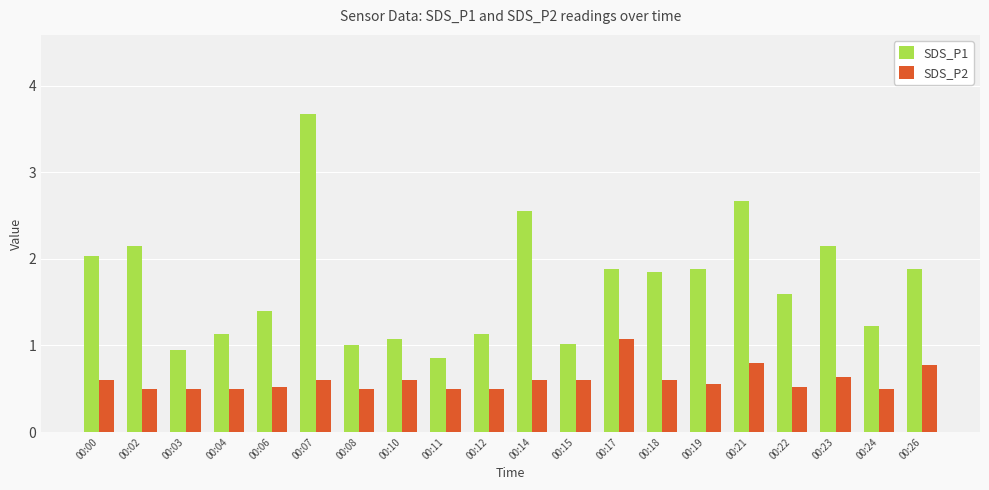

What is the difference between the second highest and second lowest values in the SDS_P2 series?

0.3